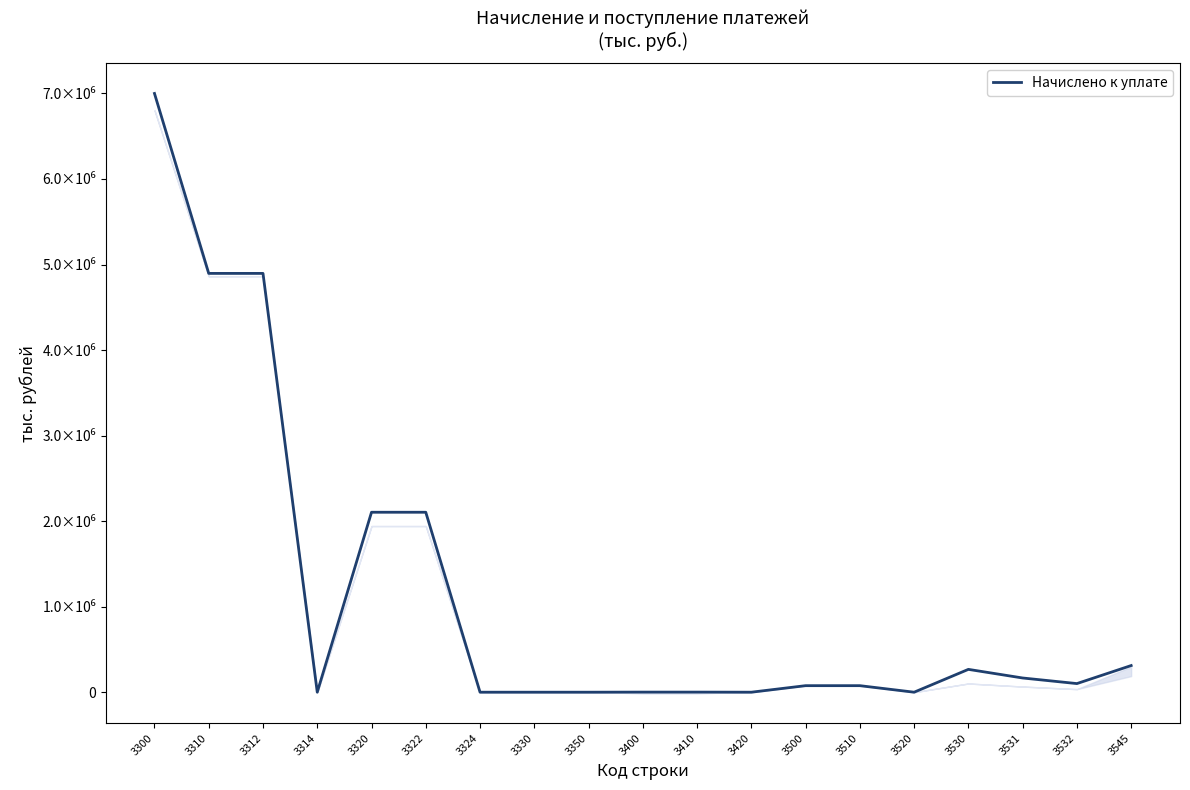

Reading left to right, transcribe all the data shown in this chart.

6999833	4896070	4896070	0	2103763	2103763	0	0	0	1061	1061	0	76406	76406	0	266967	166187	100780	311559